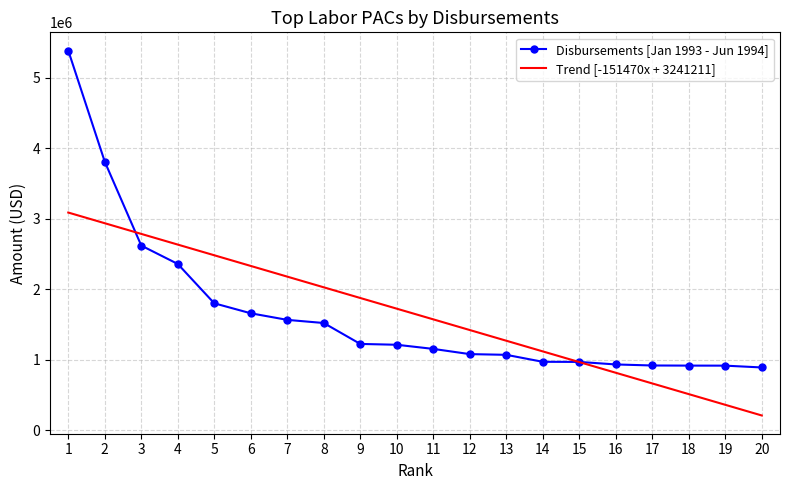

What is the smallest value displayed?

892779